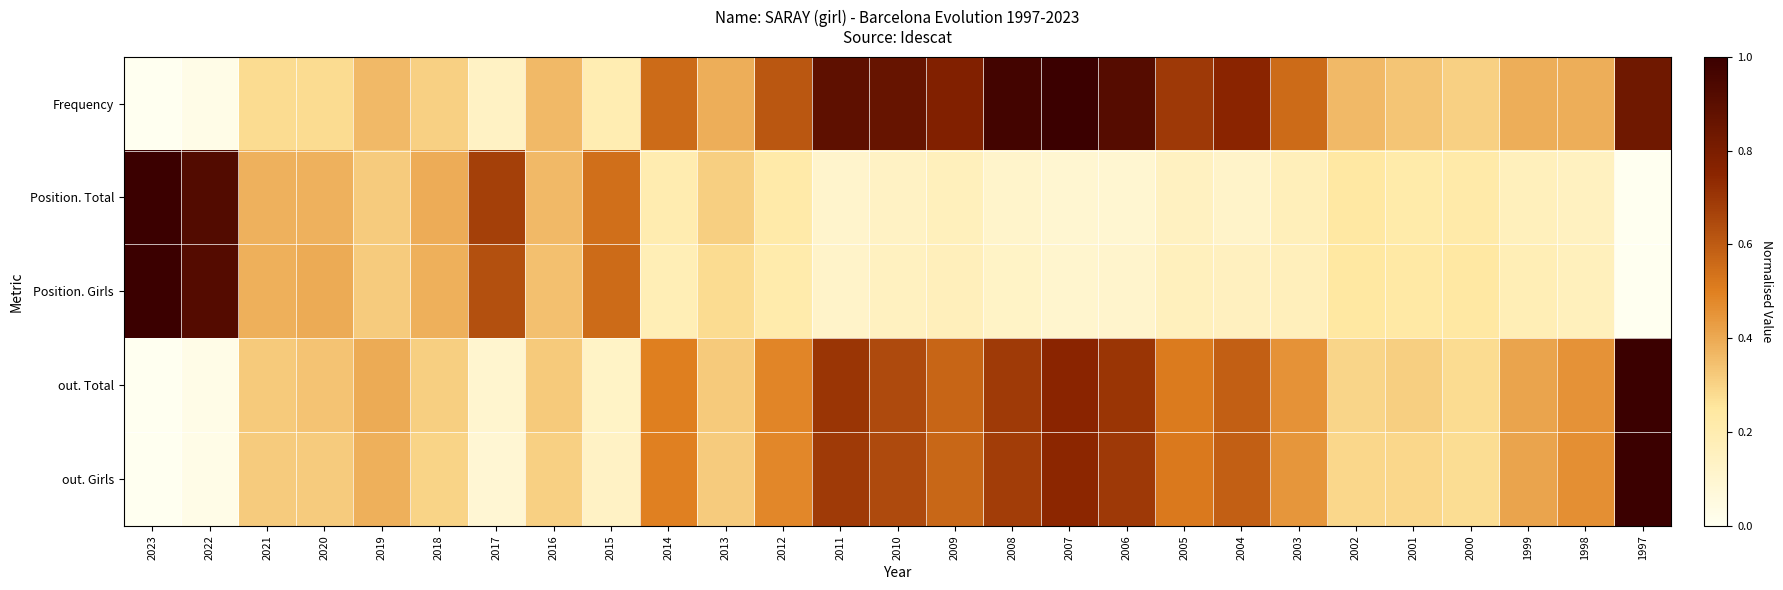

What is the greatest value displayed?

1.0